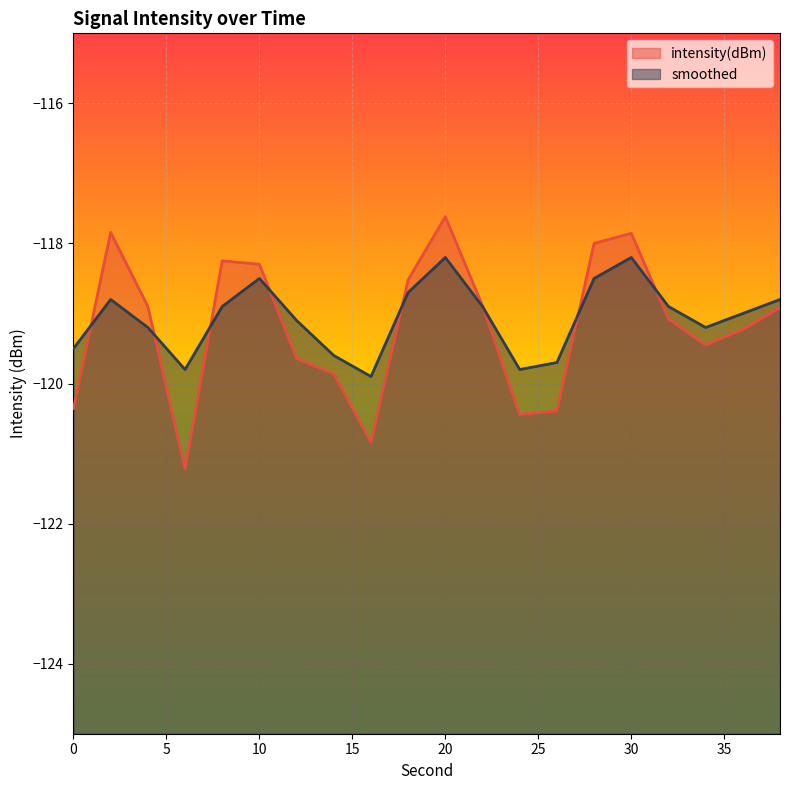

What is the value of the smoothed point at the 13th from the left?

-119.8